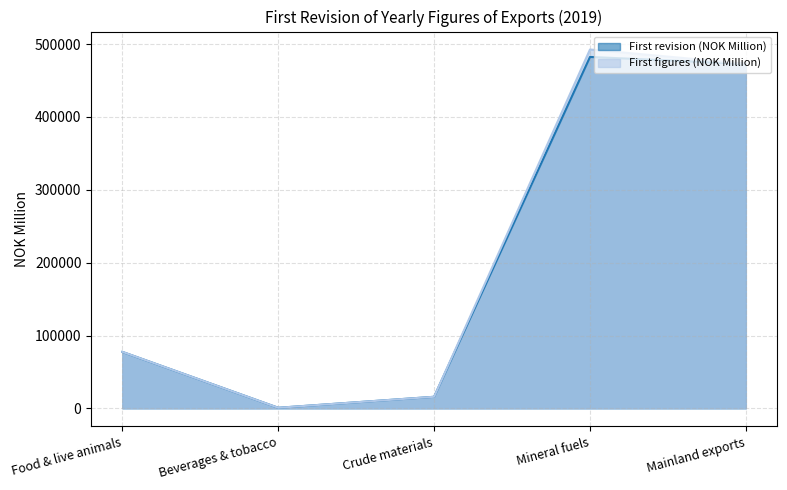

The First figures (NOK Million) series shows 7748 at Crude materials. True or false?

False